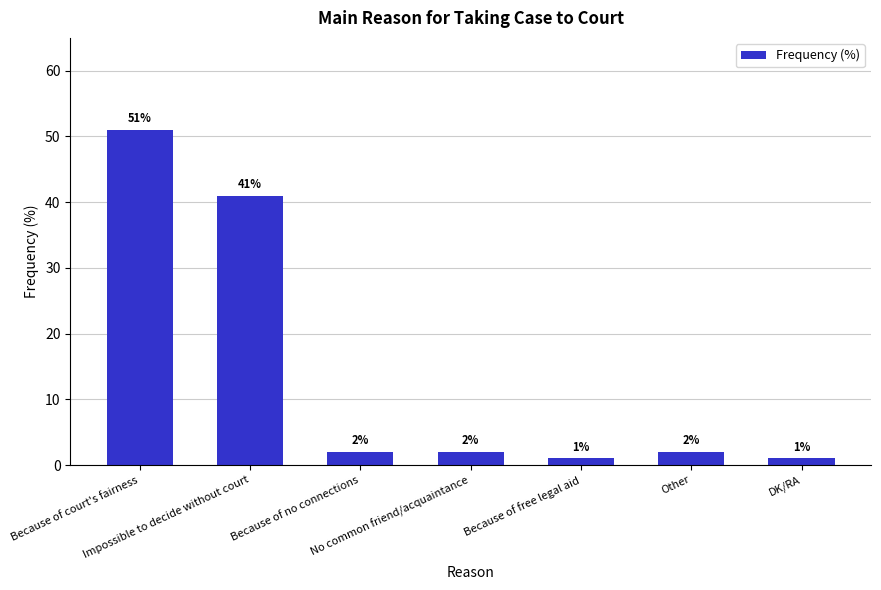

What is the average value?

14